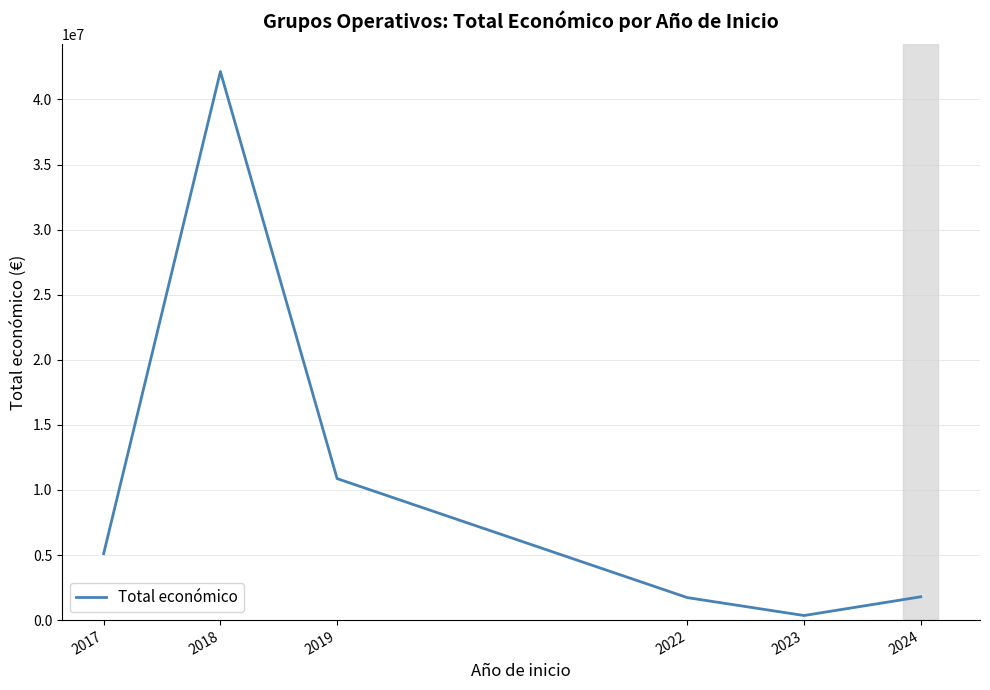

What is the maximum value shown in the chart?

42141314